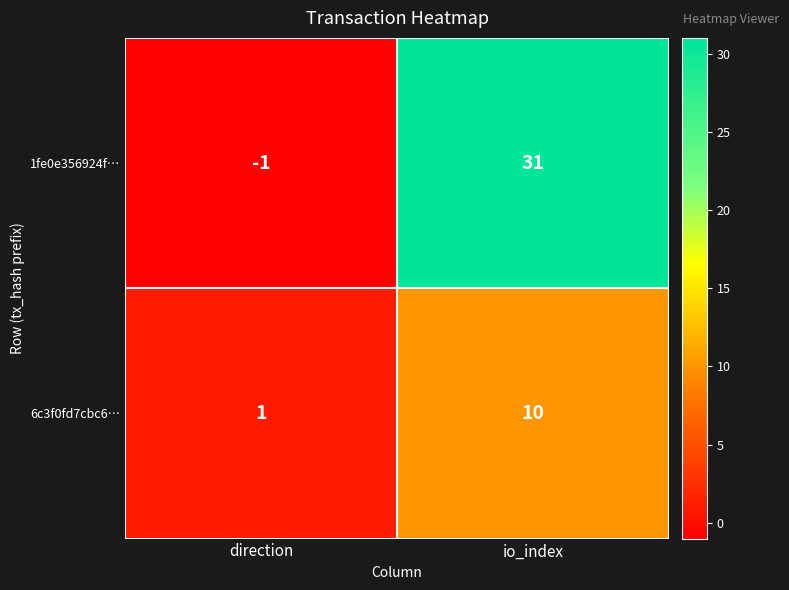

True or false: 1fe0e356924f… has a value of 31 at io_index.

True